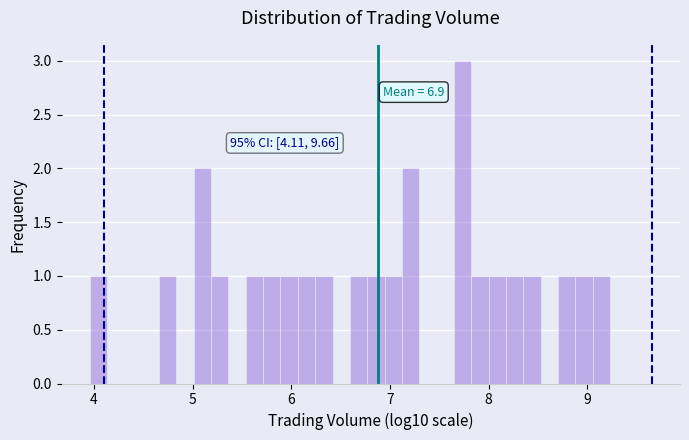

Read against the x-axis, roughly where is the centre of the tallest bar?

7.7